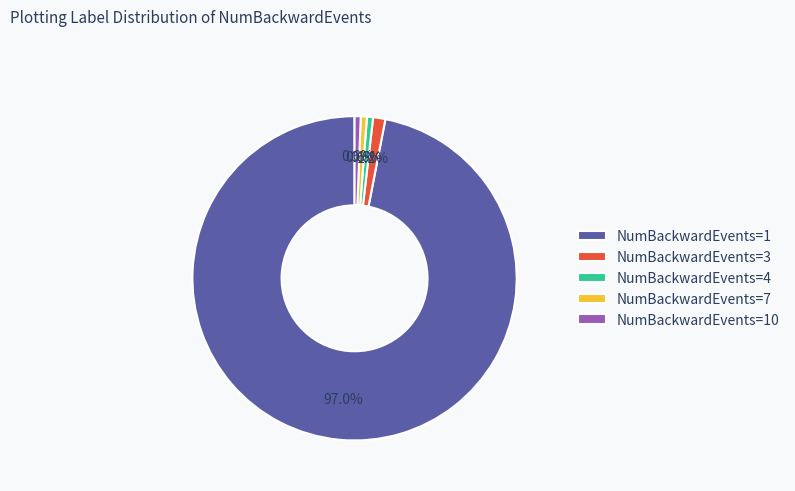

What is the largest slice in the pie chart?

NumBackwardEvents=1